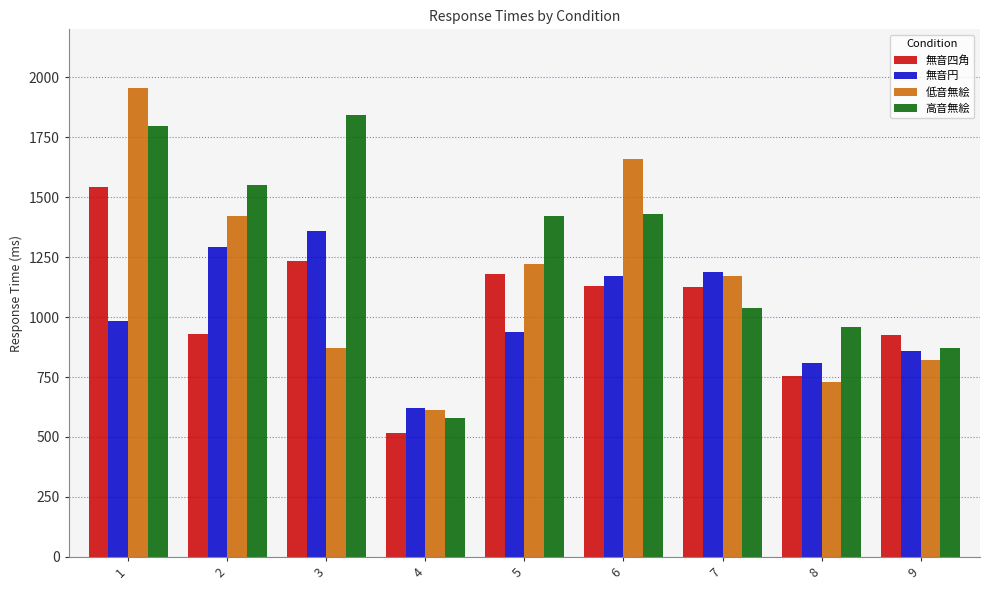

What is the value of the 無音円 bar at the 7th from the left?

1186.5